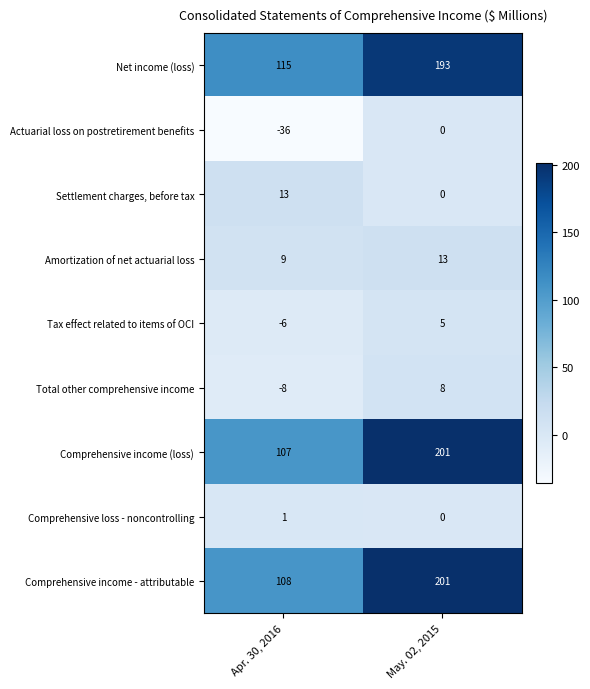

Where is Amortization of net actuarial loss nearest to the value 11?

Apr. 30, 2016